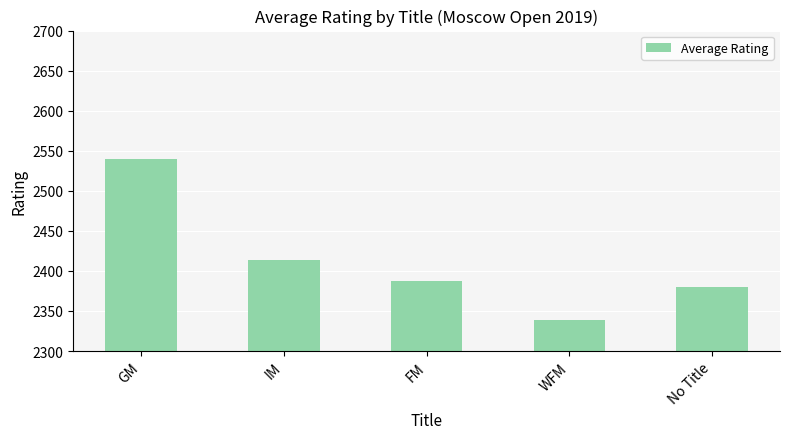

List the labels in order of value, largest first.

GM, IM, FM, No Title, WFM